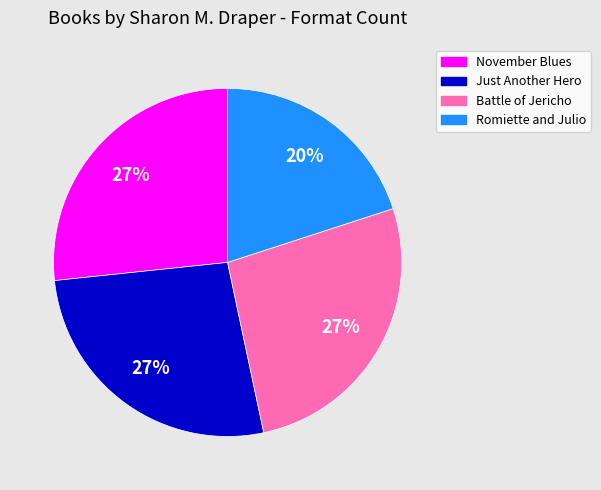

Does any single category account for the majority?

No